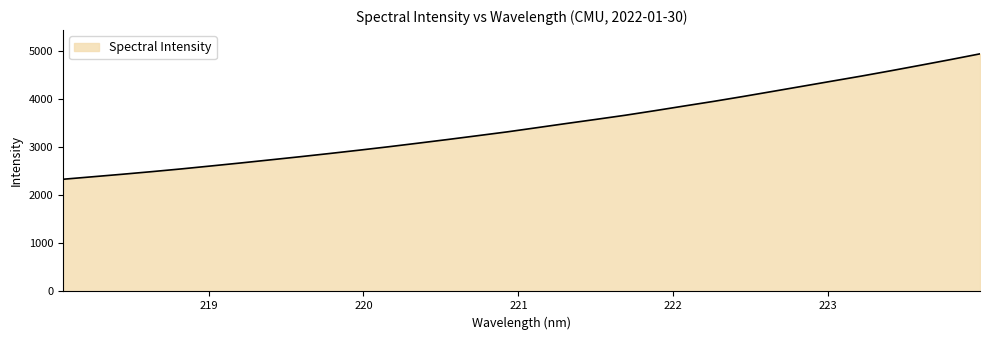

What is the greatest value displayed?

4945.0